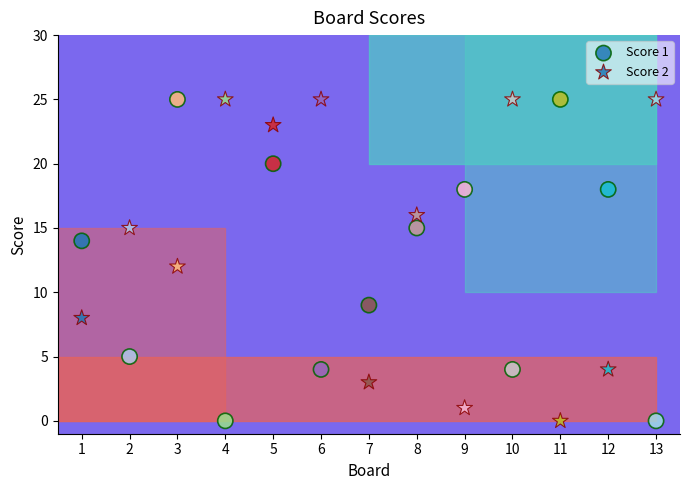

Count the number of points in this scatter plot.

26